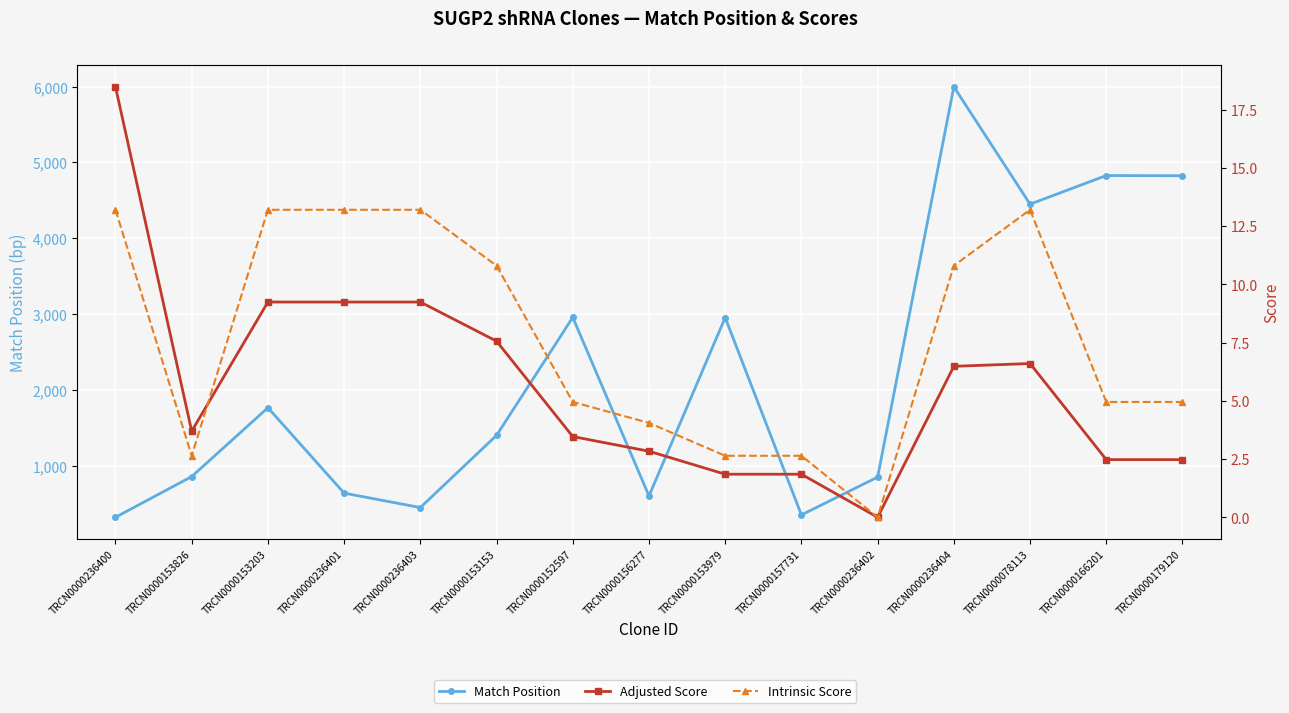

True or false: Adjusted Score has a value of 3.1 at TRCN0000236401.

False